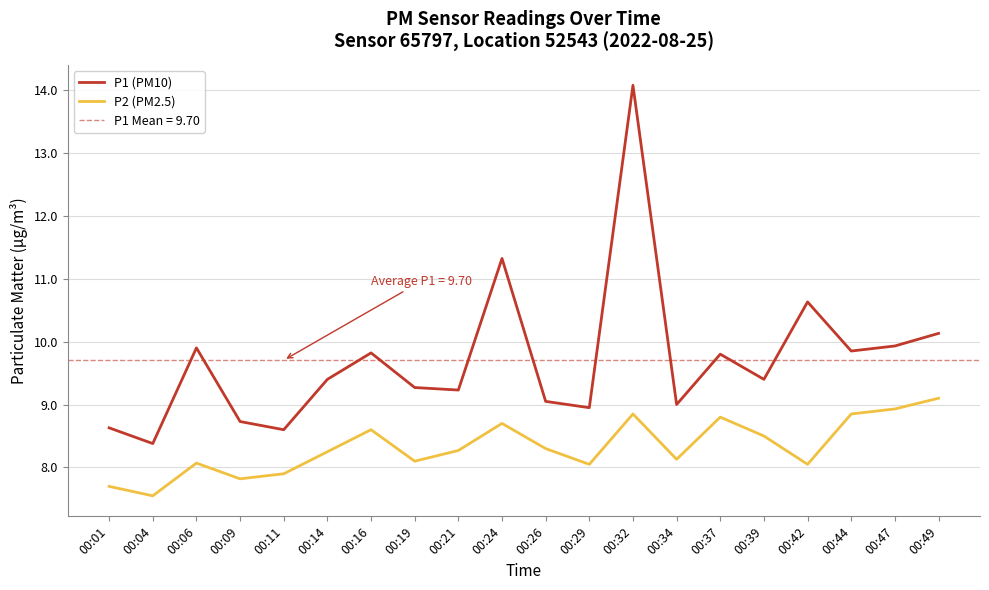

How many data points does each series have?

20